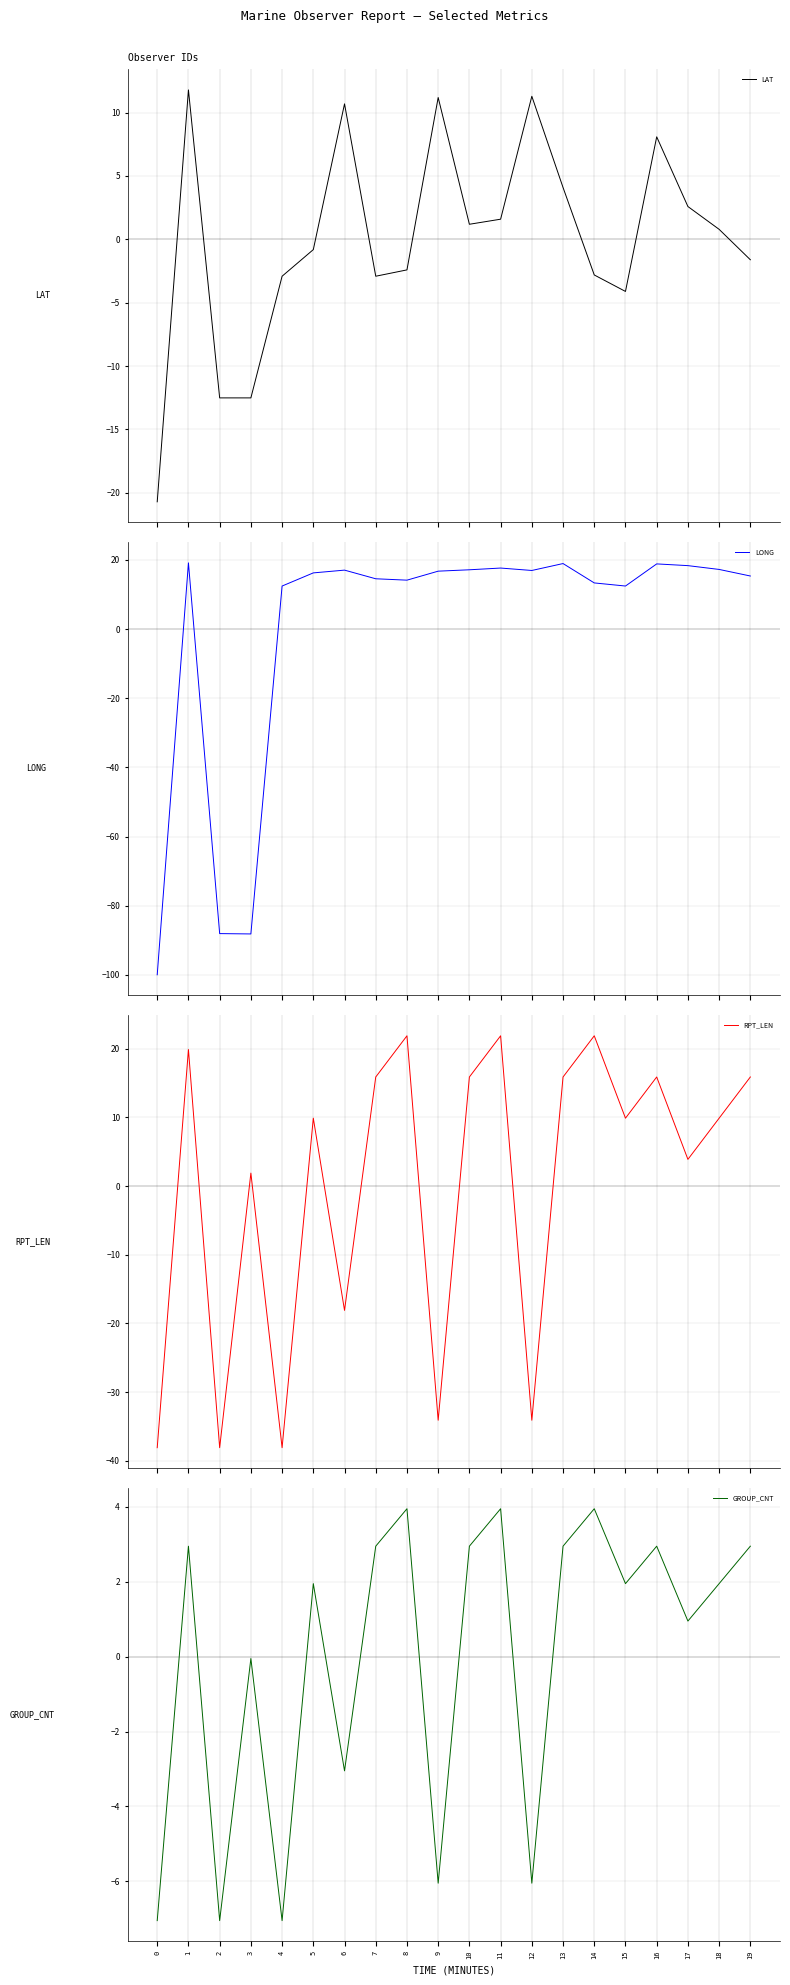

What value does the LAT series have at 2?

-12.5